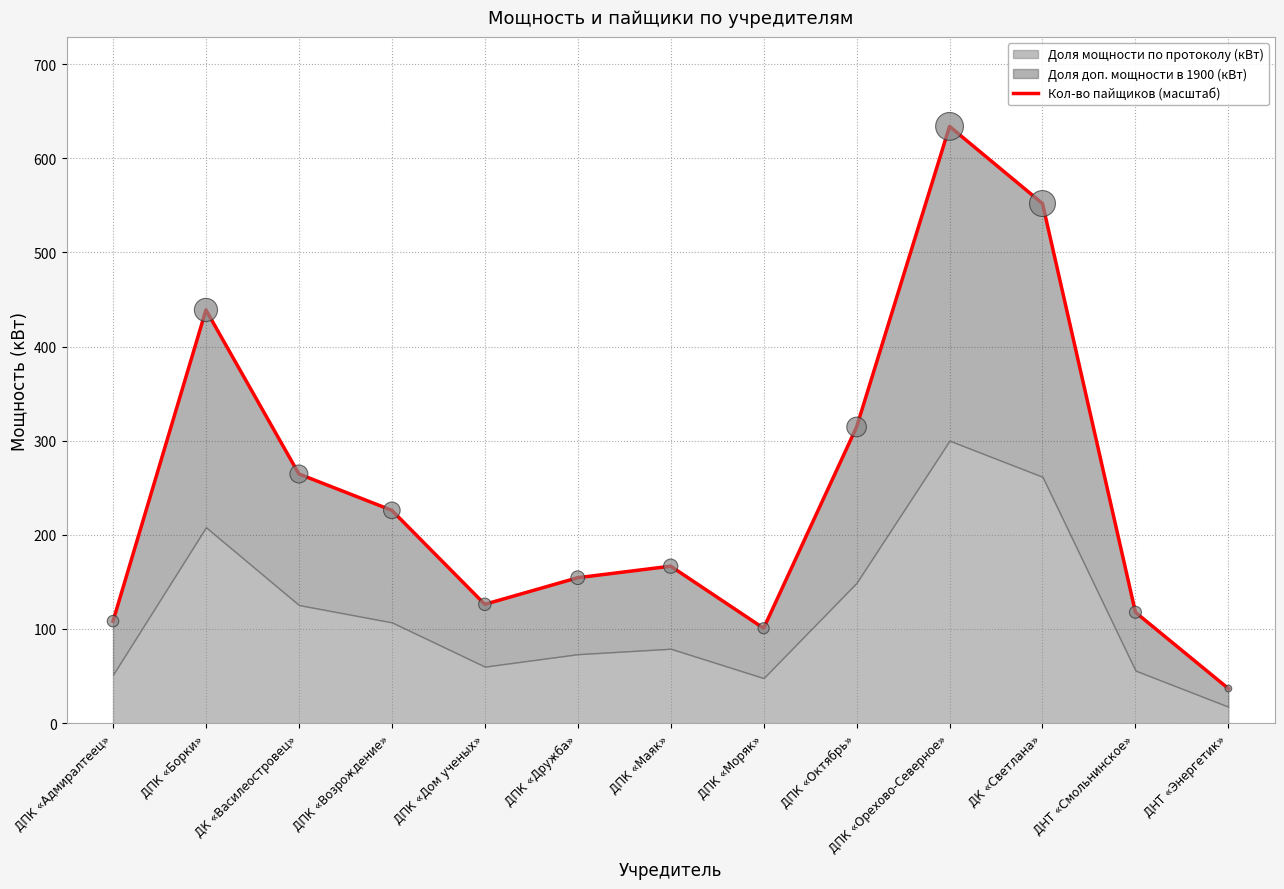

Between ДПК «Адмиралтеец» and ДНТ «Смольнинское», which is larger?

ДНТ «Смольнинское»